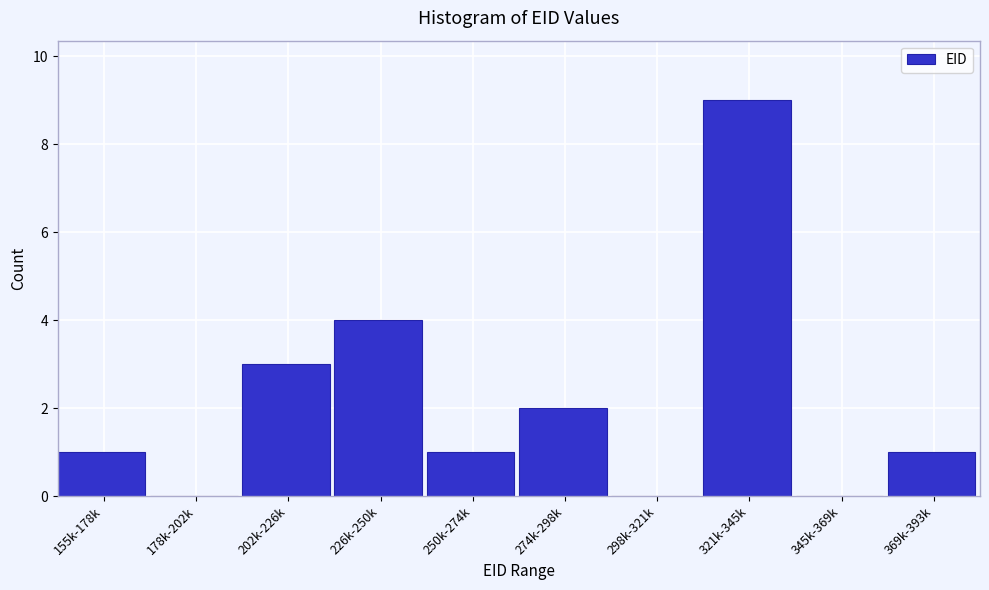

Reading left to right, extract all data points from this chart.

155k-178k=1	178k-202k=0	202k-226k=3	226k-250k=4	250k-274k=1	274k-298k=2	298k-321k=0	321k-345k=9	345k-369k=0	369k-393k=1